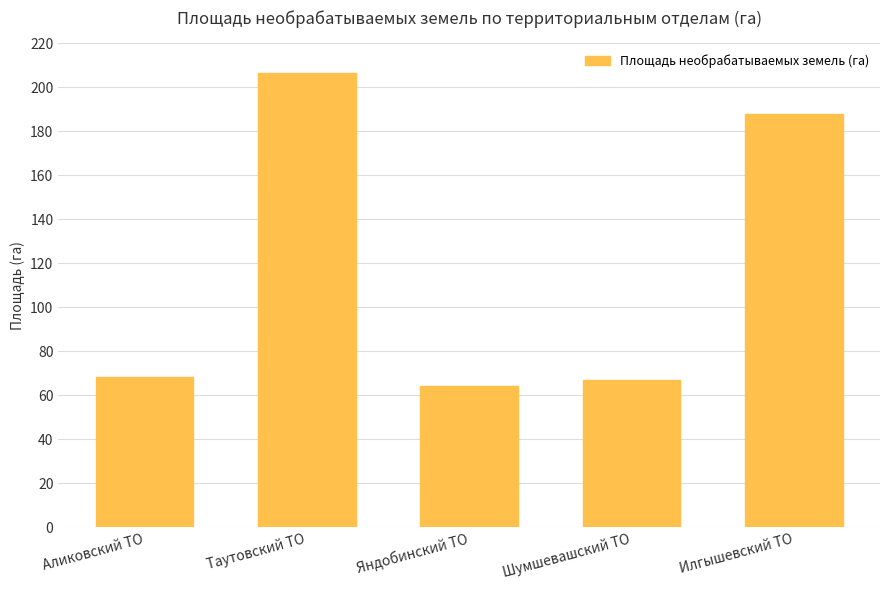

Which has a higher value, Аликовский ТО or Яндобинский ТО?

Аликовский ТО